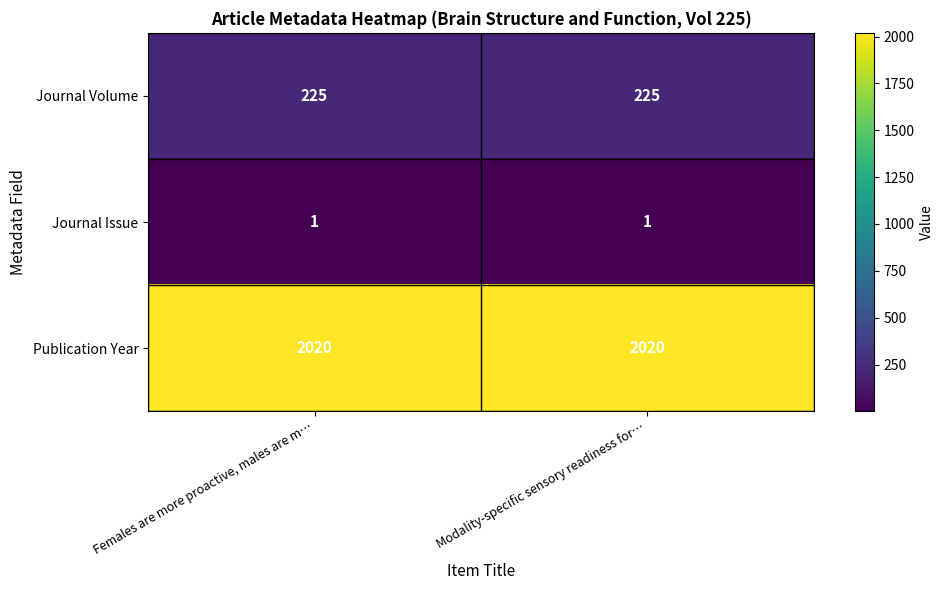

Count the number of categories in the chart.

2